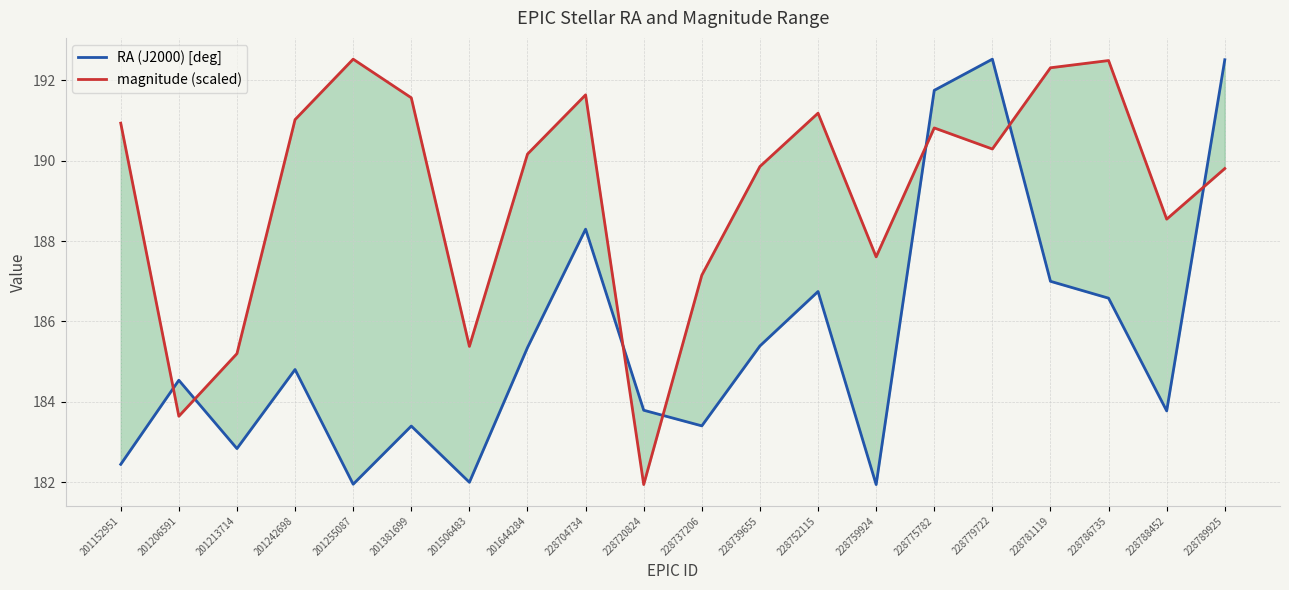

What is the spread (max minus min) of values at 201206591?

0.9